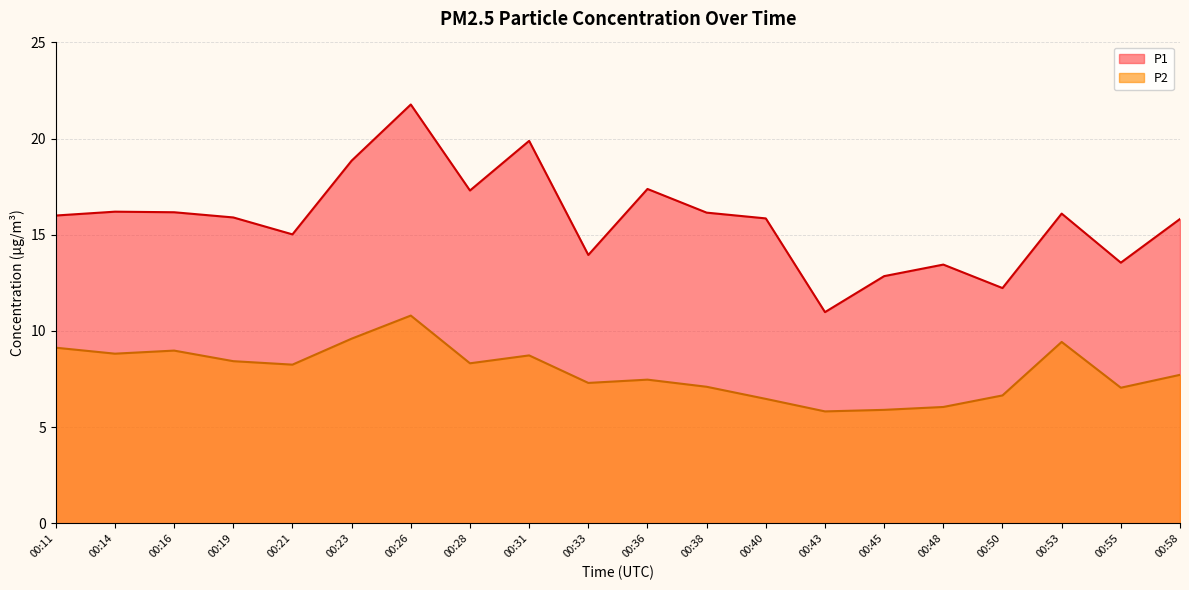

At which category is the sum across all series the highest?

00:26